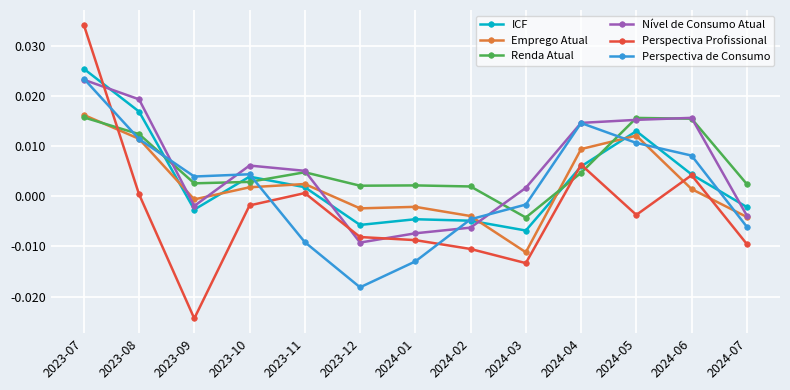

Which category has the highest value in the Emprego Atual series?

2023-07